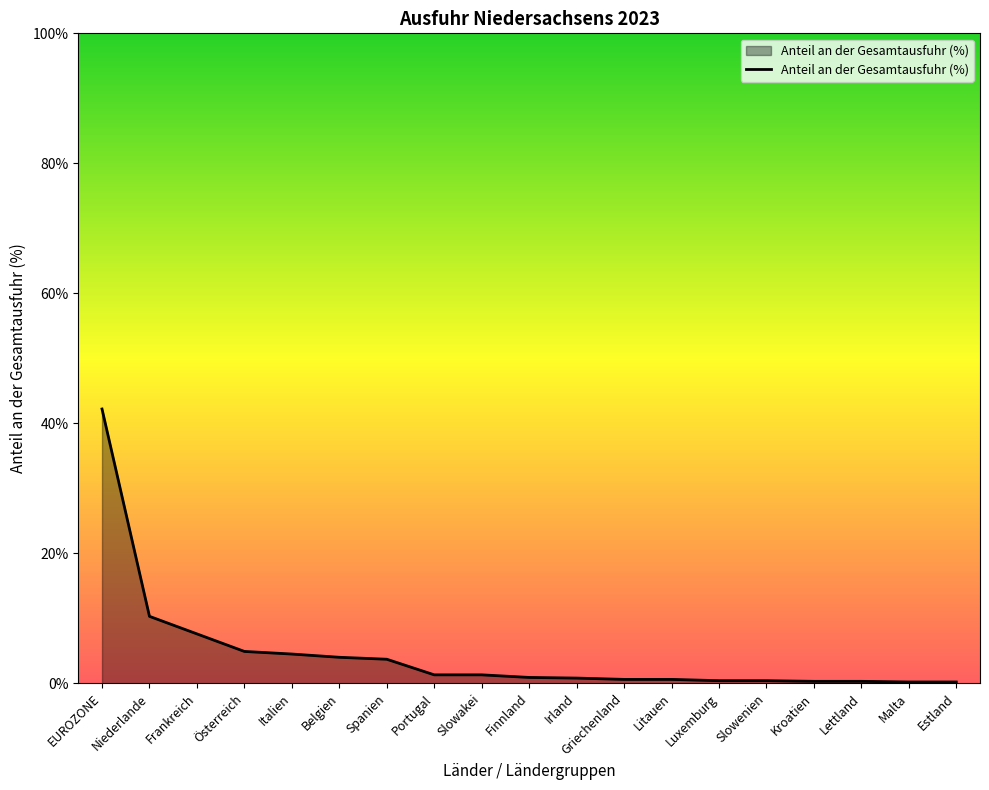

At which label is the value closest to 21?

Niederlande